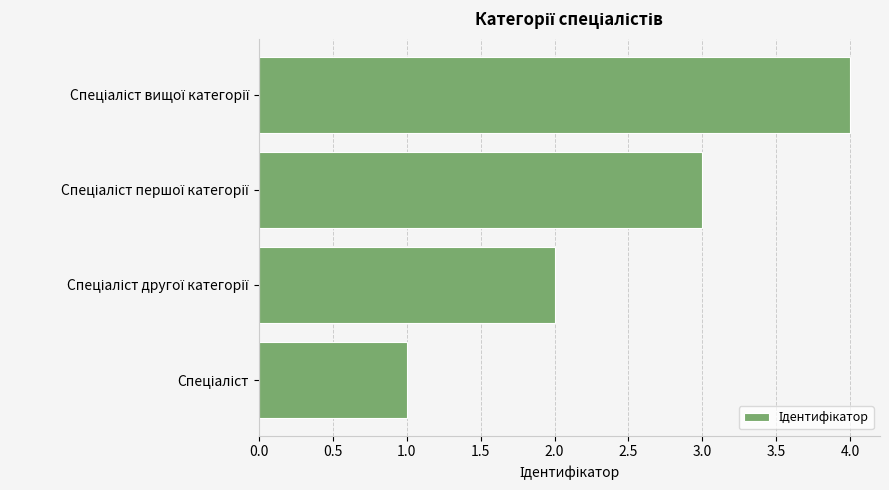

What is the maximum value shown in the chart?

4